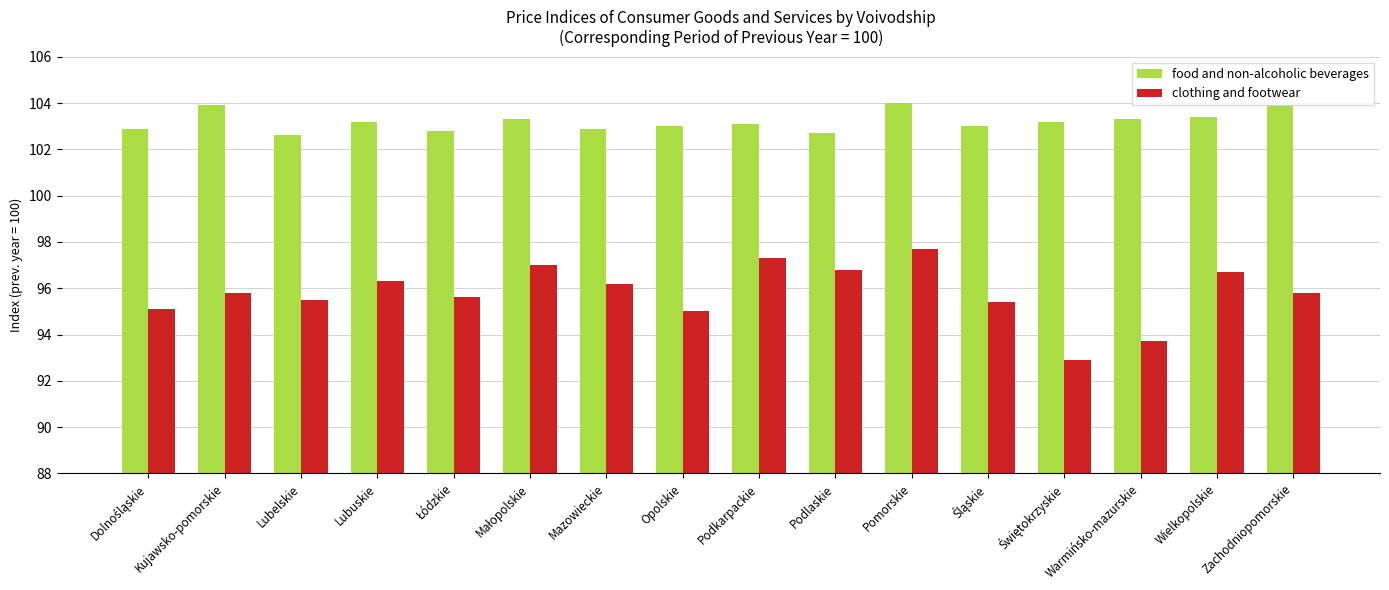

Which series has the largest total across all categories?

food and non-alcoholic beverages